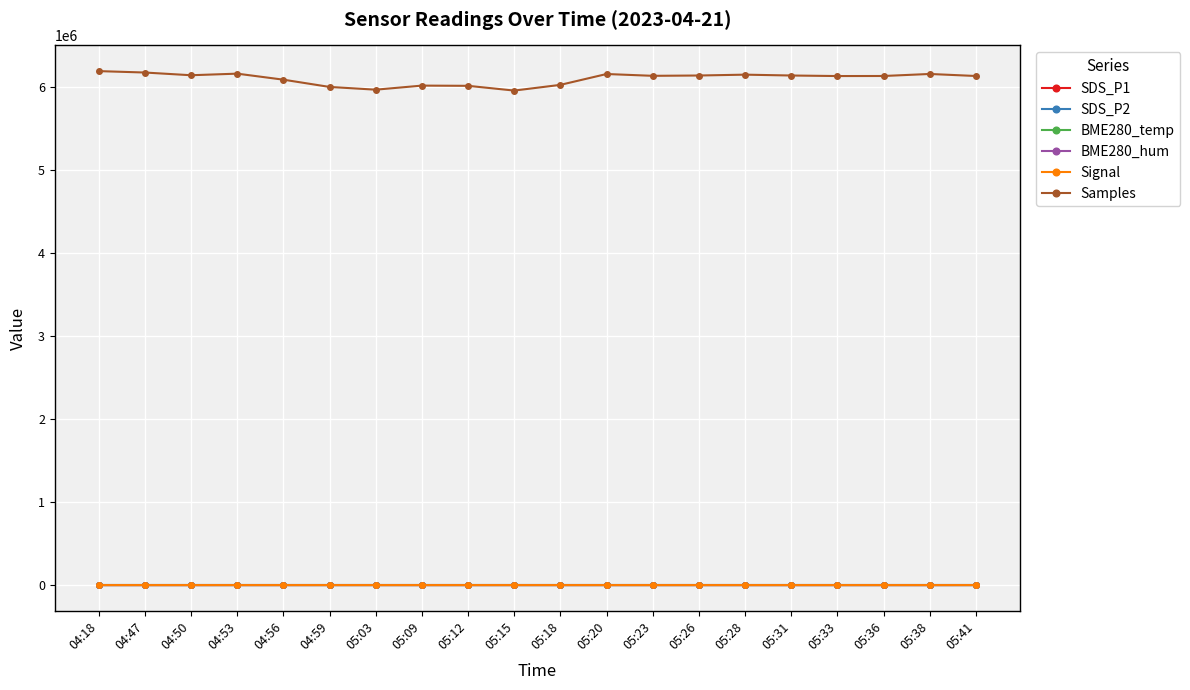

True or false: SDS_P2 and Samples cross at least once.

False